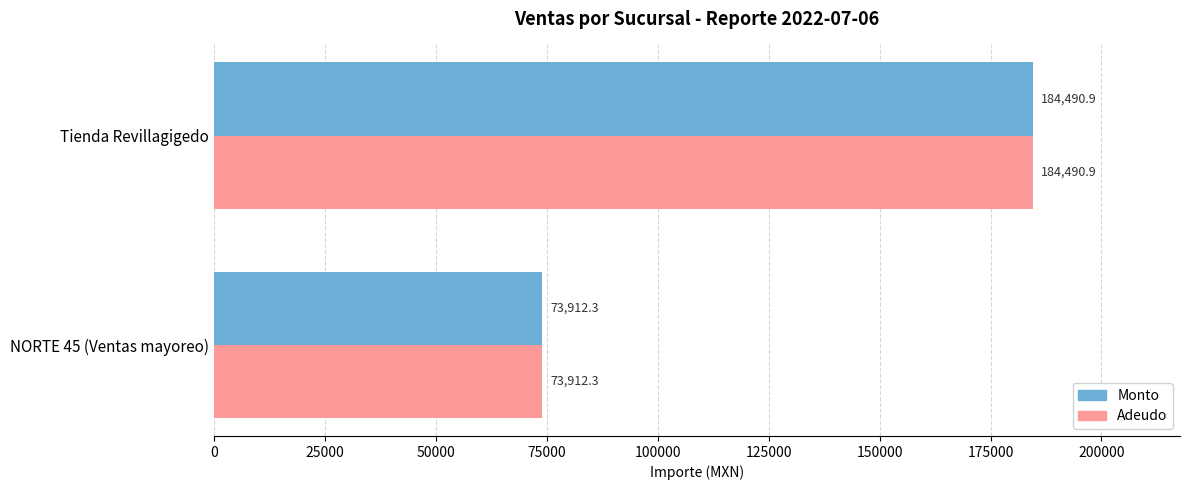

Is it true that Monto equals 286427.0 at Tienda Revillagigedo?

False